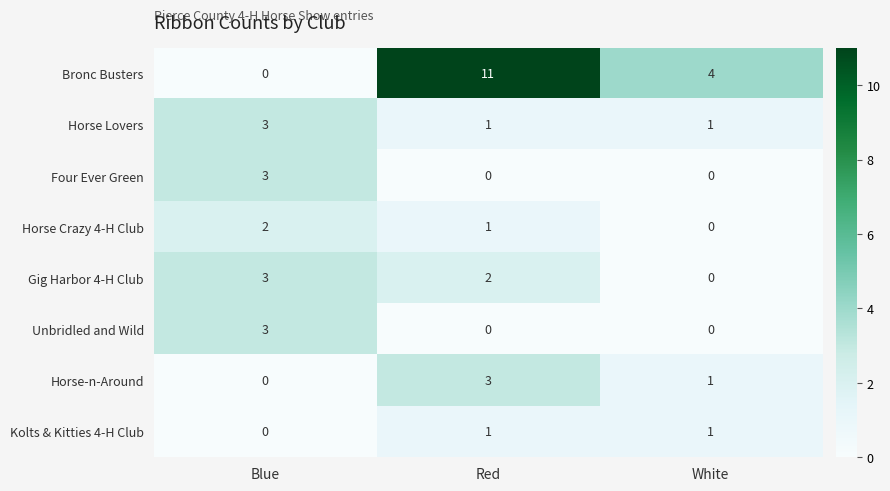

Count the Four Ever Green values in the range 0 to 3.

3